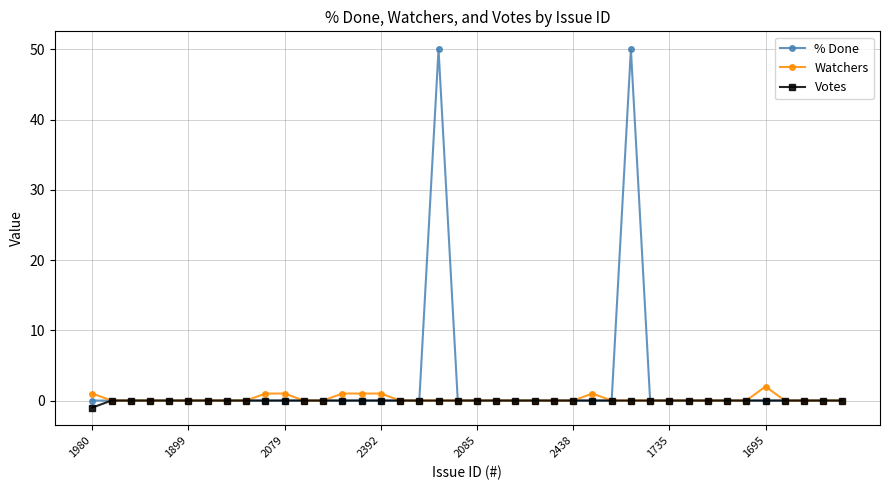

What is the difference between the second highest and second lowest values in the Watchers series?

1